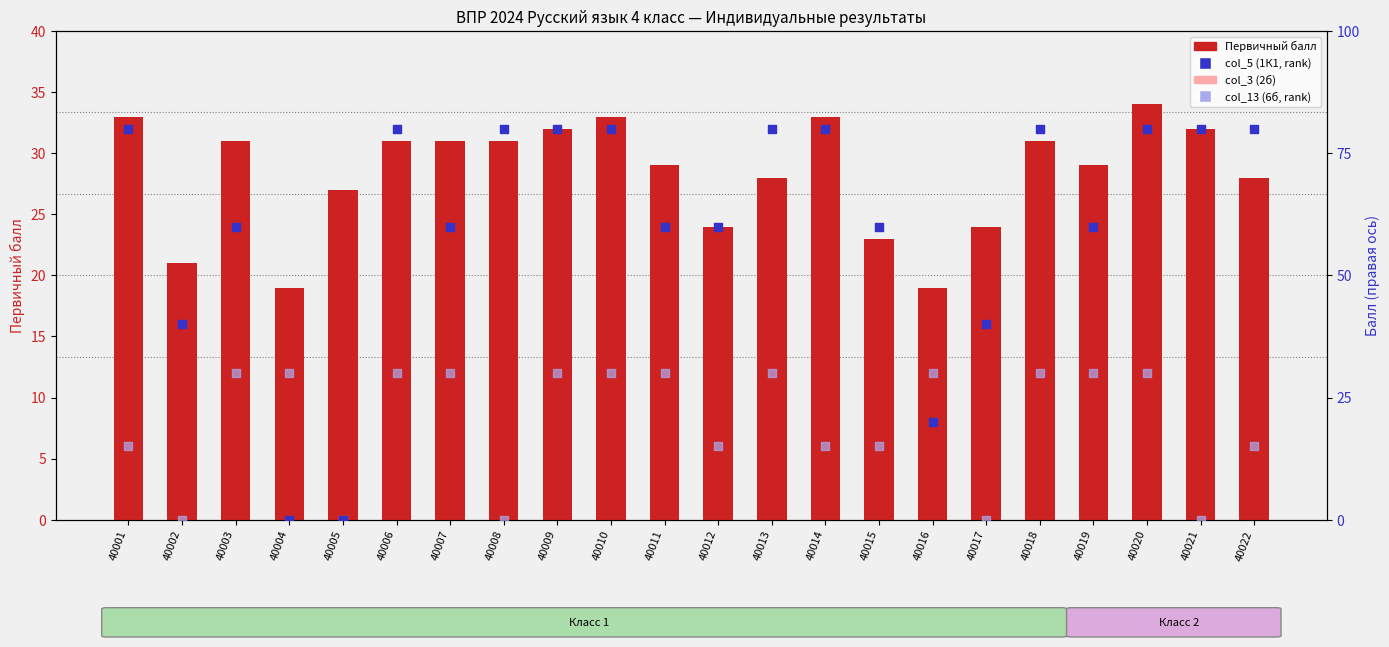

Is the value of col_5 (1К1, rank) at 40016 greater than the value of col_13 (6б, rank) at 40009?

No